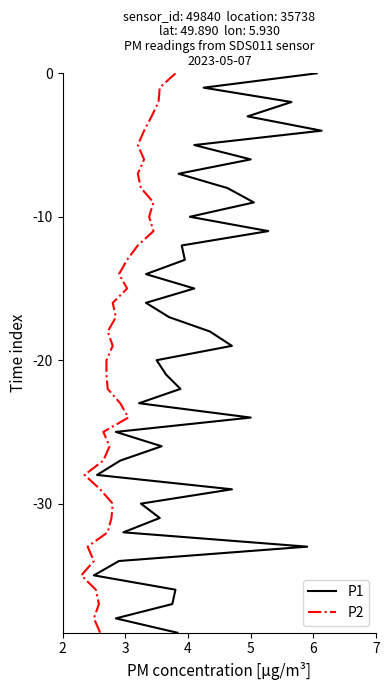

At which label does P2 first exceed -19?

2